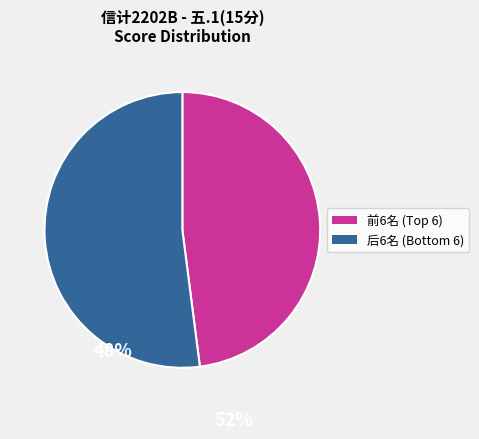

Does any single category account for the majority?

Yes